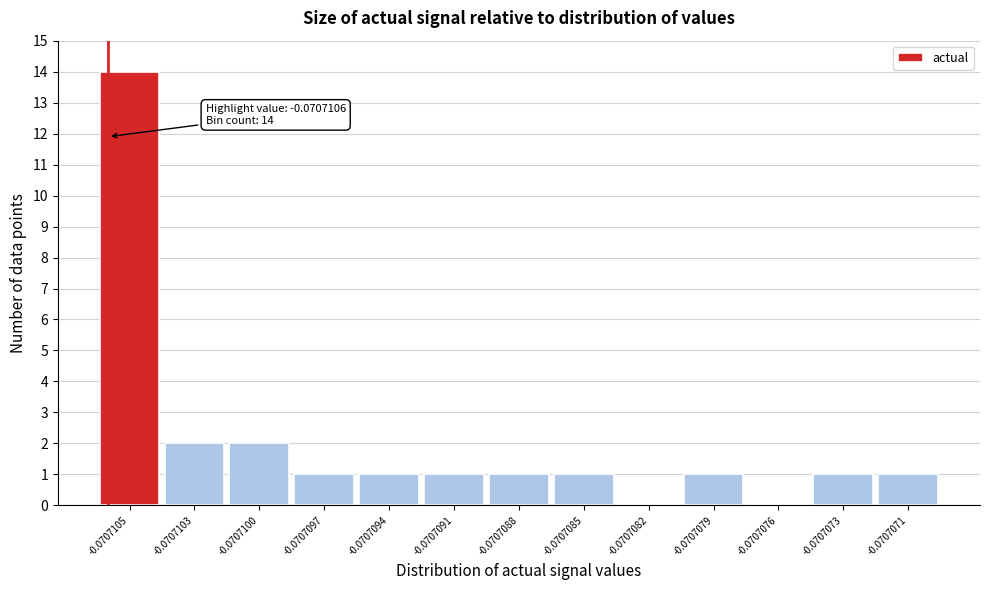

Reading left to right, what are all the values shown in this chart?

-0.0707105=14	-0.0707103=2	-0.0707100=2	-0.0707097=1	-0.0707094=1	-0.0707091=1	-0.0707088=1	-0.0707085=1	-0.0707082=0	-0.0707079=1	-0.0707076=0	-0.0707073=1	-0.0707071=1